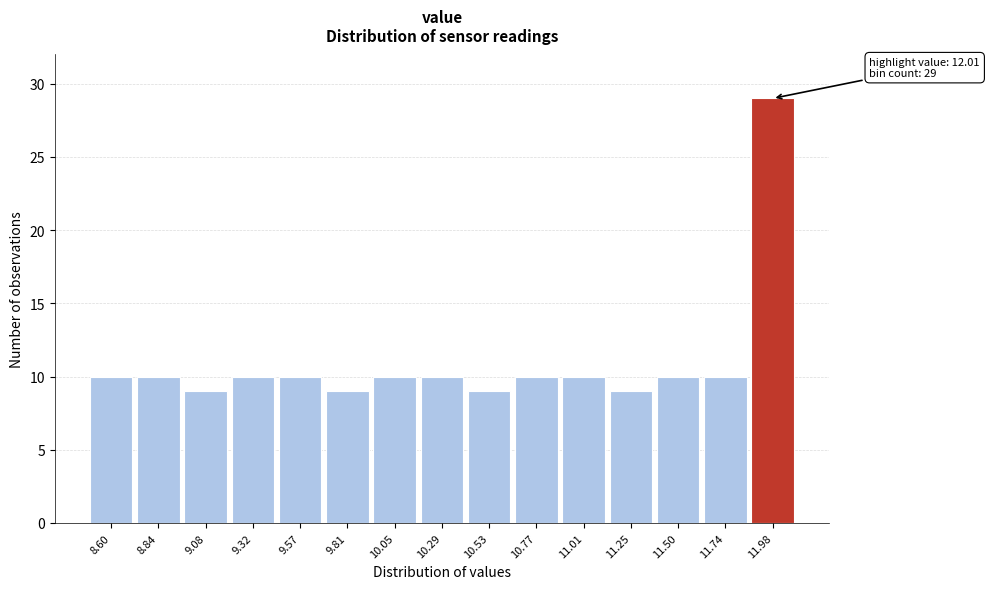

Reading left to right, extract all data points from this chart.

10	10	9	10	10	9	10	10	9	10	10	9	10	10	29